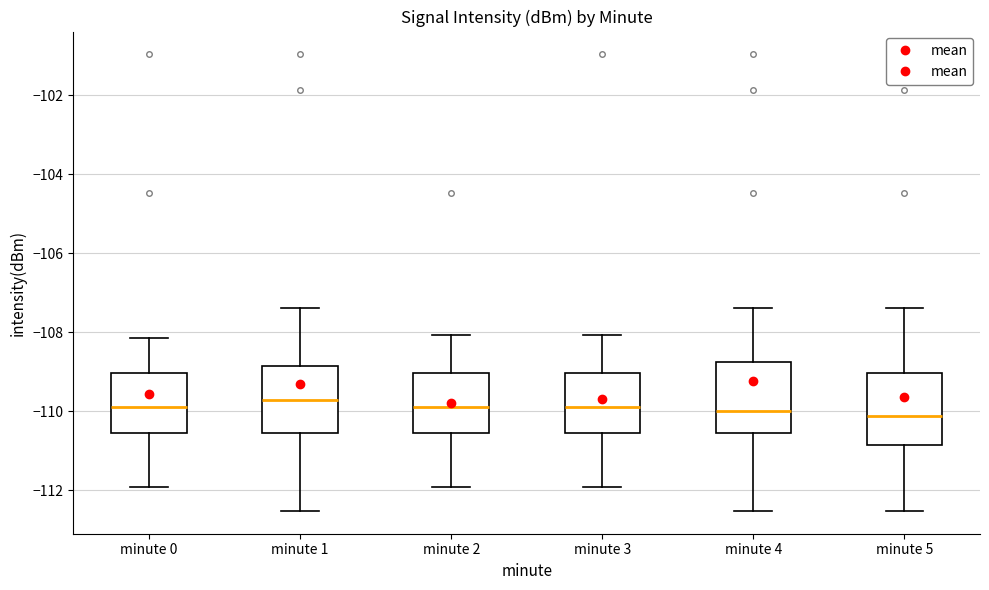

Reading left to right, read every box against the y-axis: the position of its median line, the range the box covers, and the ends of its whiskers. The values are not printed on the chart, so give them approximately, as read against the axis.

minute 0: median -110.0, box -110.6 to -109.0, whiskers -112.0 to -108.2
minute 1: median -109.8, box -110.6 to -108.8, whiskers -112.6 to -107.4
minute 2: median -110.0, box -110.6 to -109.0, whiskers -112.0 to -108.0
minute 3: median -110.0, box -110.6 to -109.0, whiskers -112.0 to -108.0
minute 4: median -110.0, box -110.6 to -108.8, whiskers -112.6 to -107.4
minute 5: median -110.2, box -110.8 to -109.0, whiskers -112.6 to -107.4